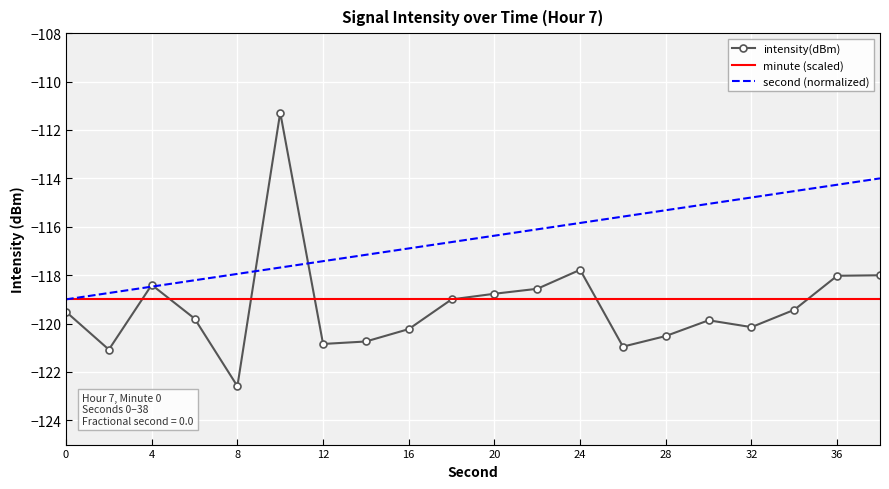

What are all the series names shown in the legend?

intensity(dBm), minute (scaled), second (normalized)